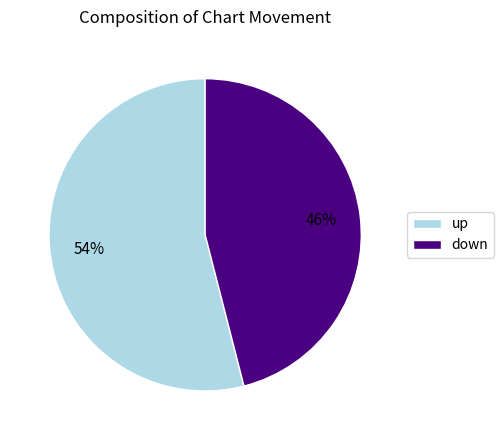

The down slice represents 58% of the pie. True or false?

False